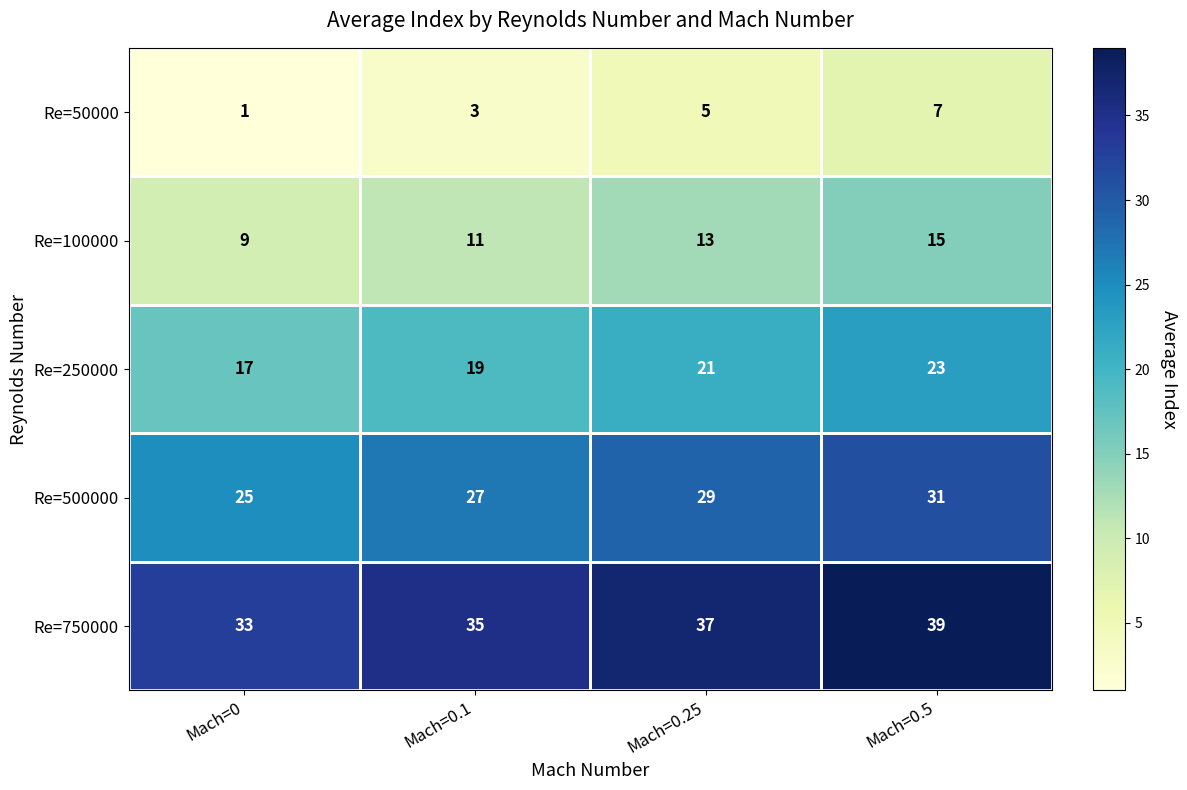

What is the difference between the highest and lowest values at Mach=0.25?

32